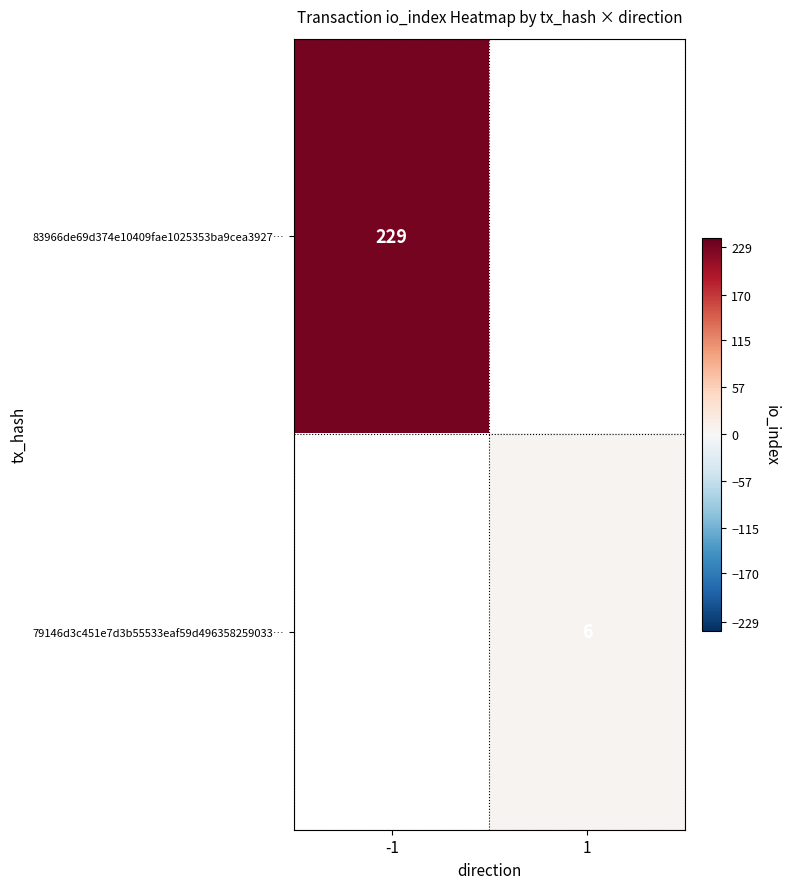

At which category does the chart reach its minimum across all series?

1